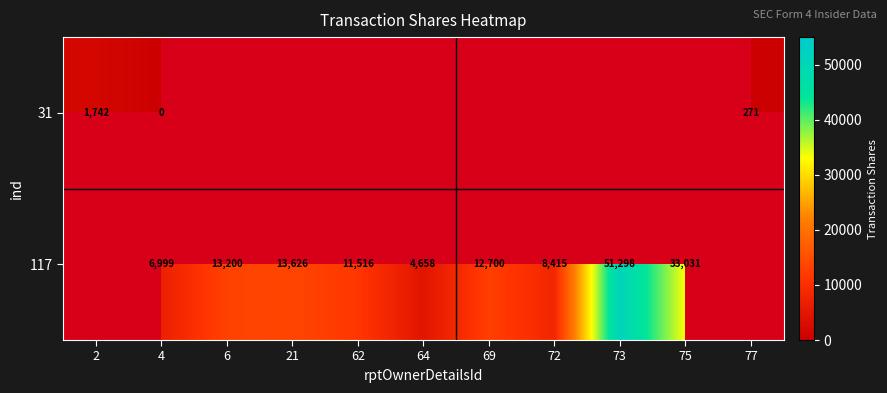

Is it true that 117 equals 69510 at 73?

False